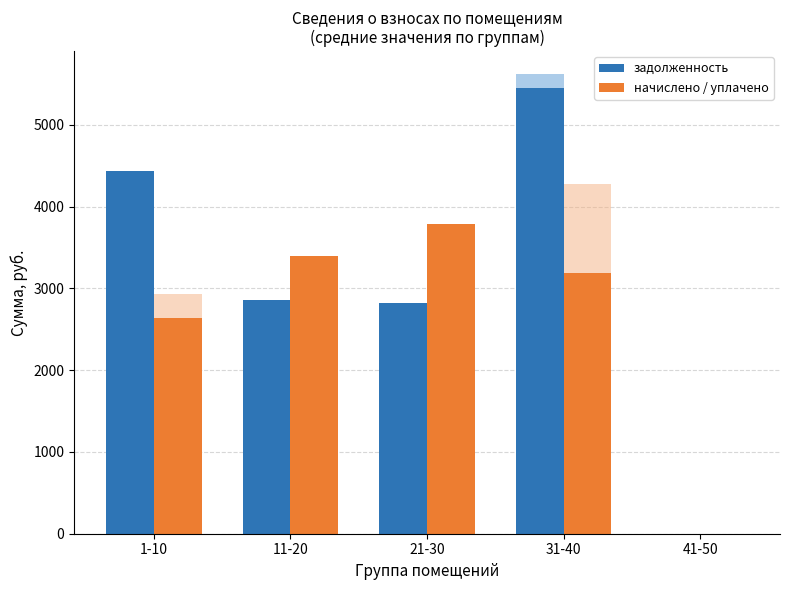

What are all the series names shown in the legend?

задолженность, начислено / уплачено